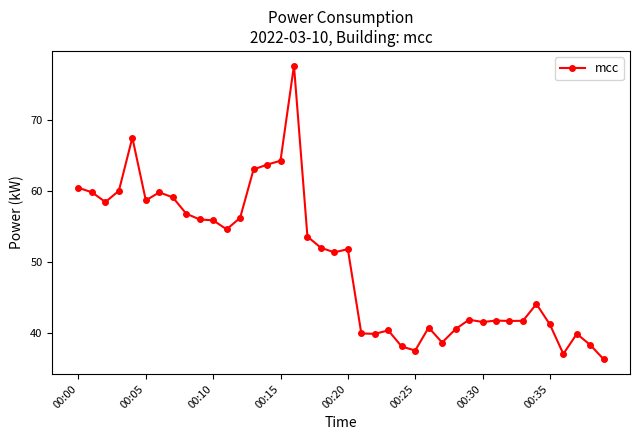

What is the difference between the maximum and minimum values?

41.4